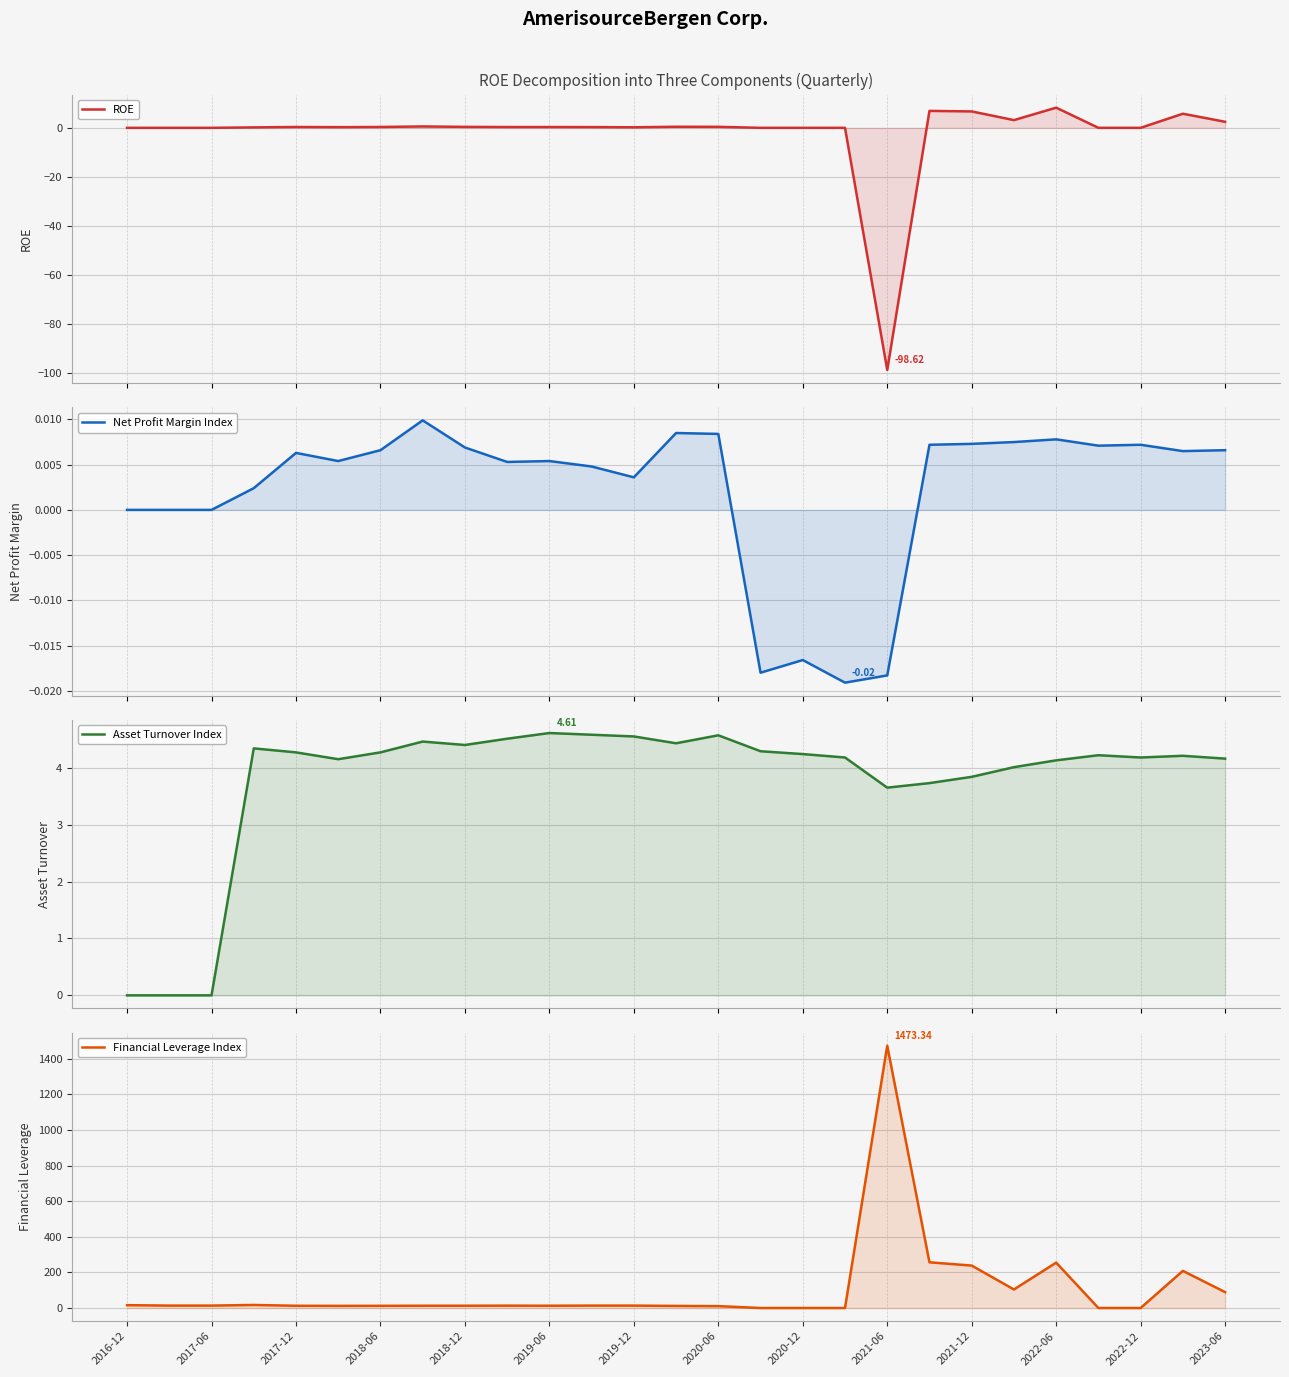

Count the number of data series in this chart.

4